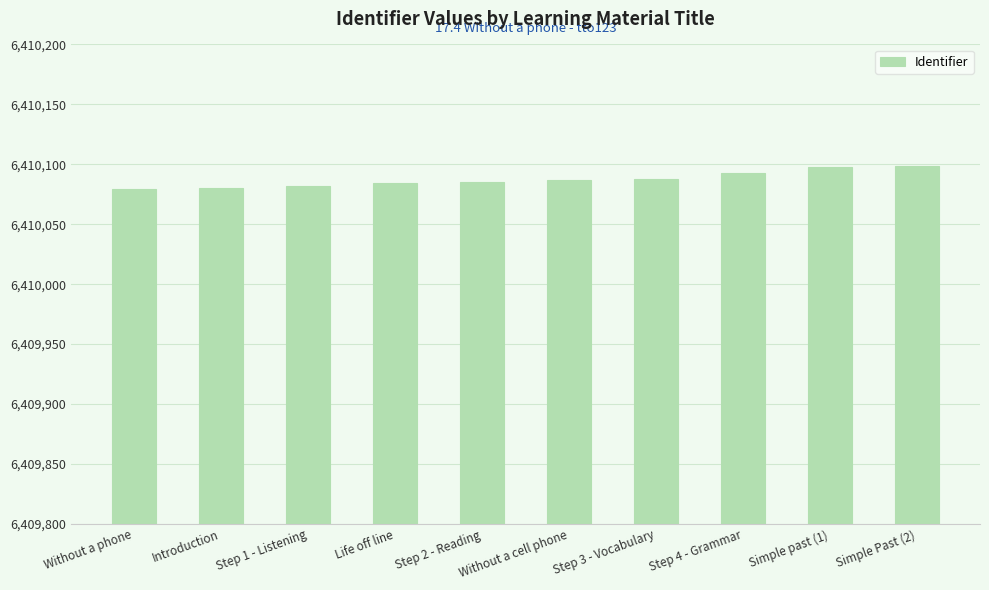

What is the ratio of the value at Without a cell phone to the value at Step 2 - Reading?

1.0